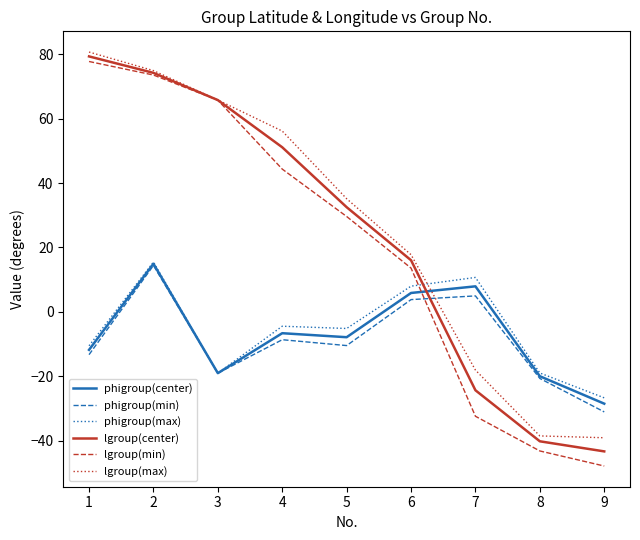

How many values in lgroup(min) are below zero?

3